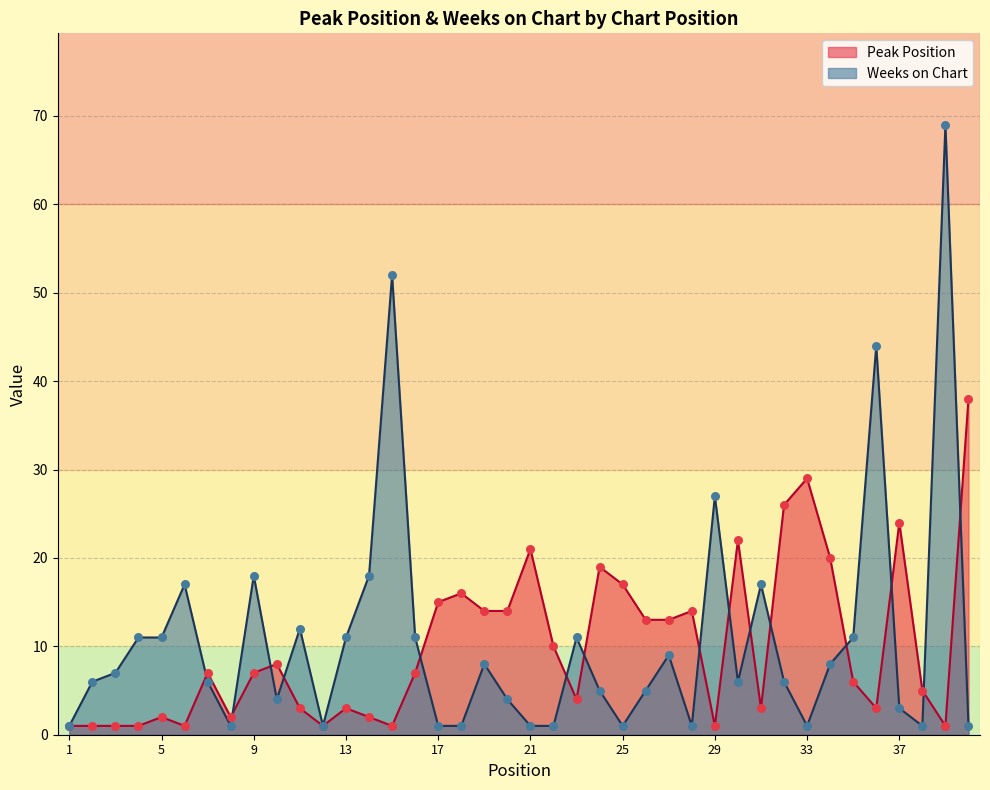

At how many categories does at least one series exceed 22?

8